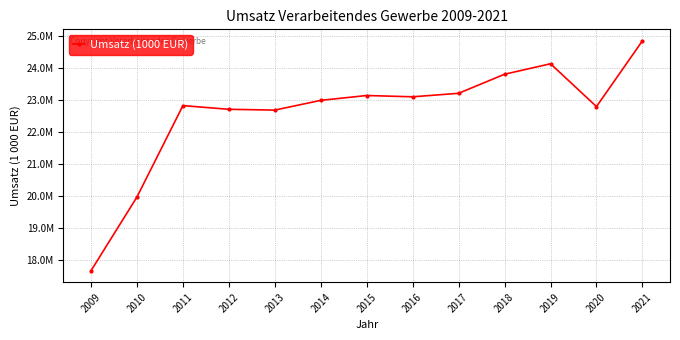

The chart shows a value of 30800669 at 2016. True or false?

False